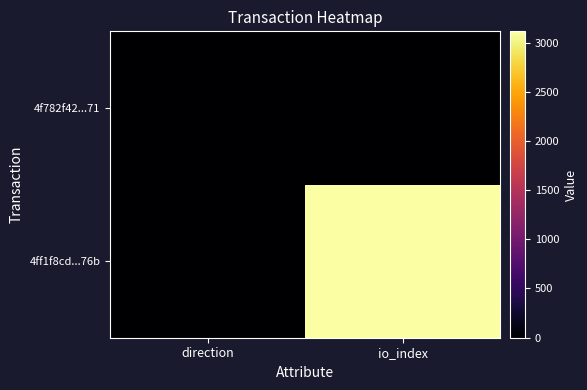

What is the greatest value displayed?

3116